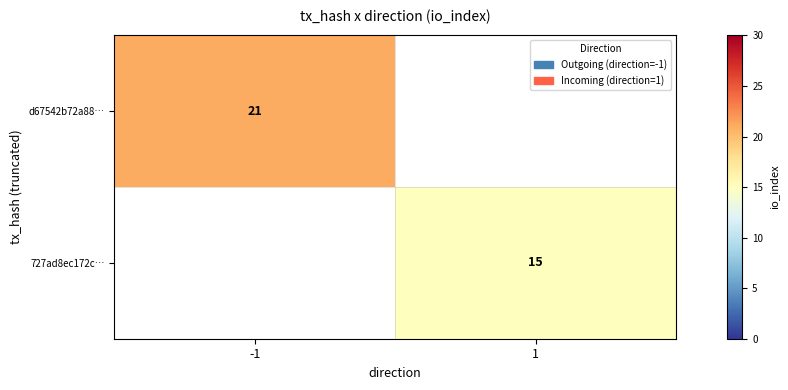

Is it true that d67542b72a88… equals 21 at -1?

True